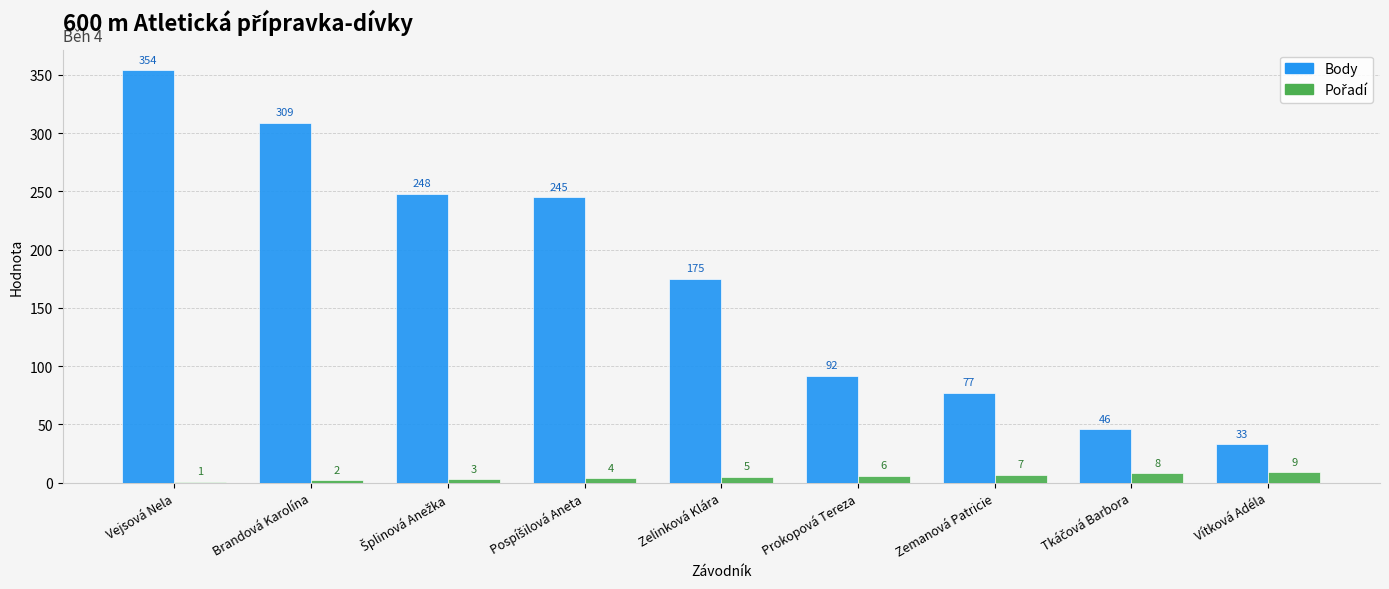

What is the greatest value displayed?

354